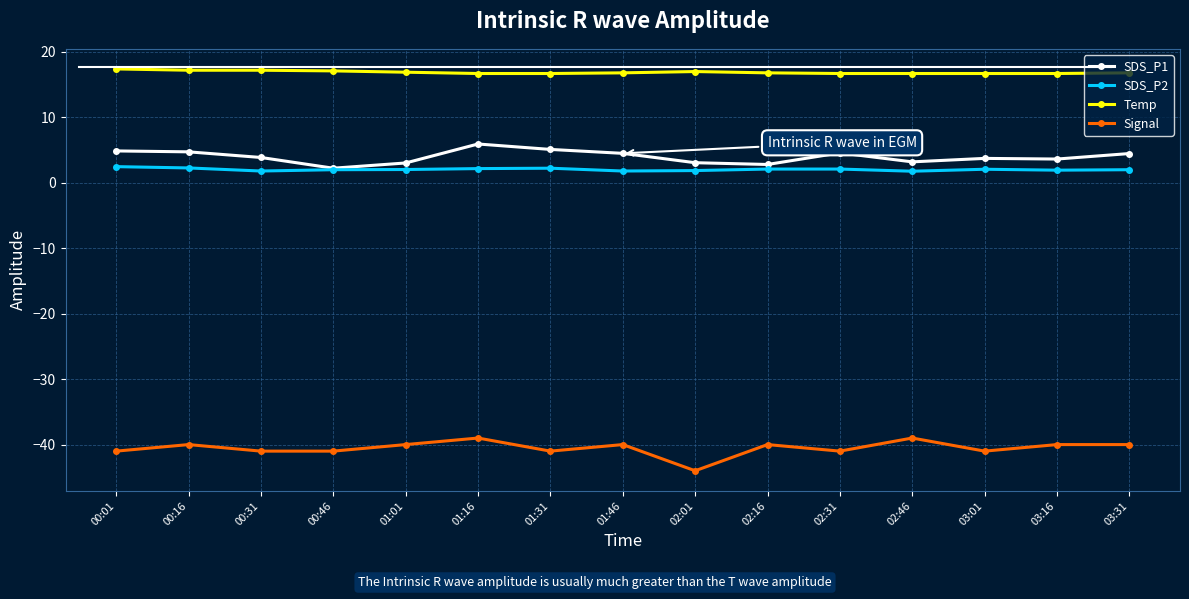

What is the label of the 11th point from the right?

01:01